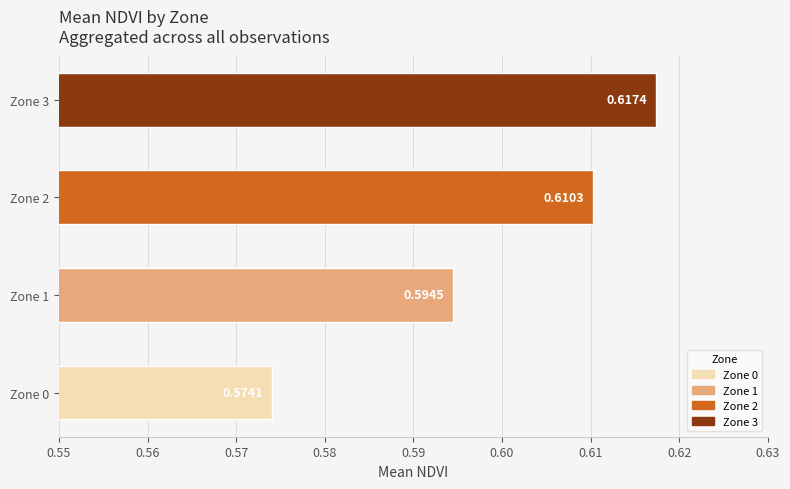

Between Zone 0 and Zone 1, which is larger?

Zone 1